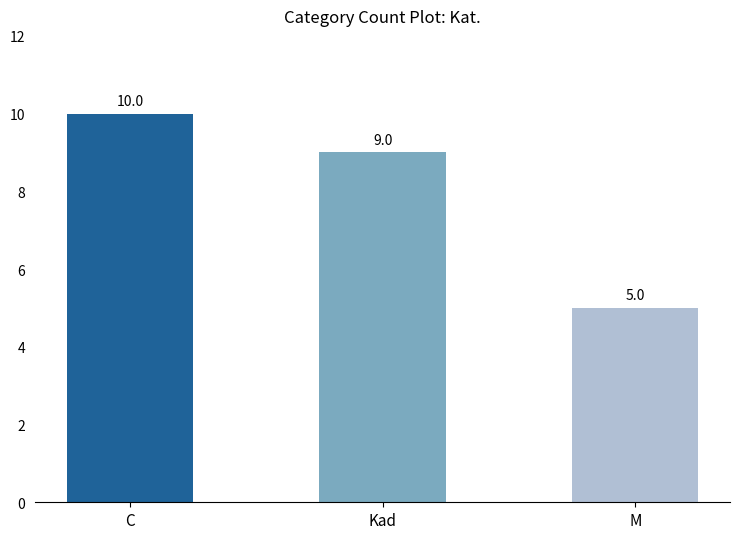

How many bars are there in total?

3